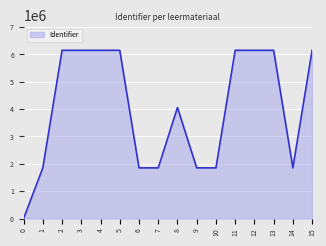

What is the maximum value shown in the chart?

6151495